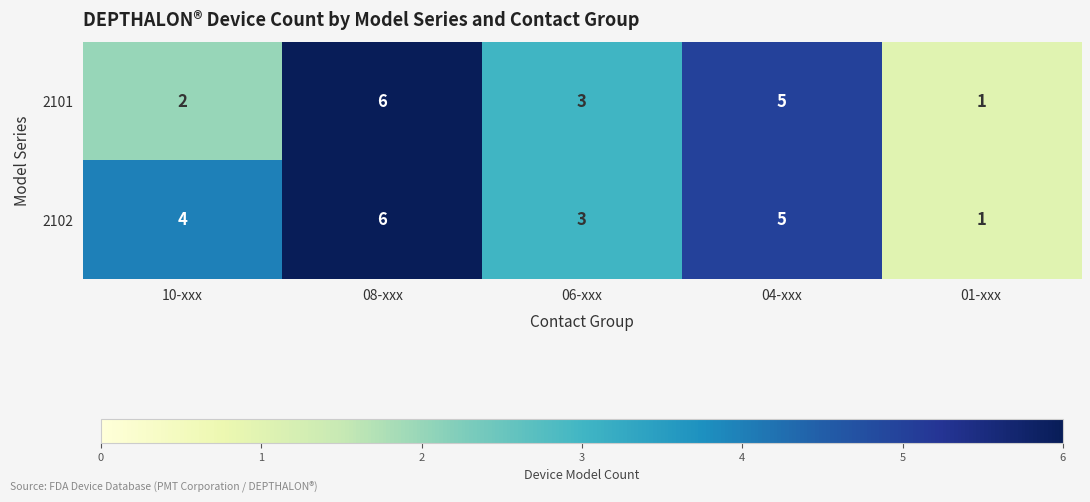

True or false: 2102 has a value of 3 at 06-xxx.

True